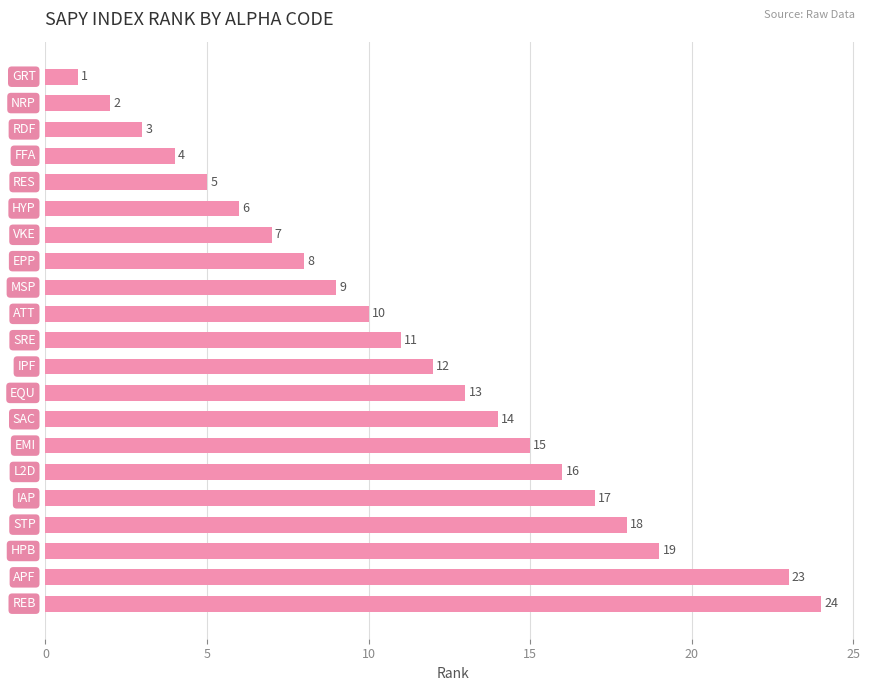

What is the minimum value shown in the chart?

1